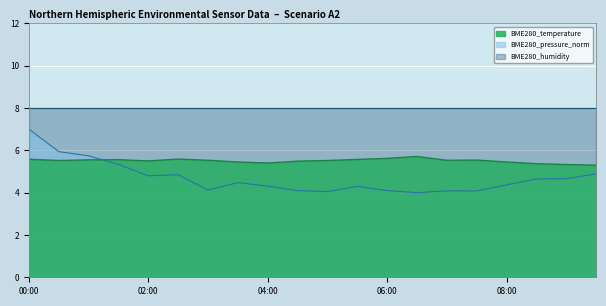

What position from the left is 02:30?

6